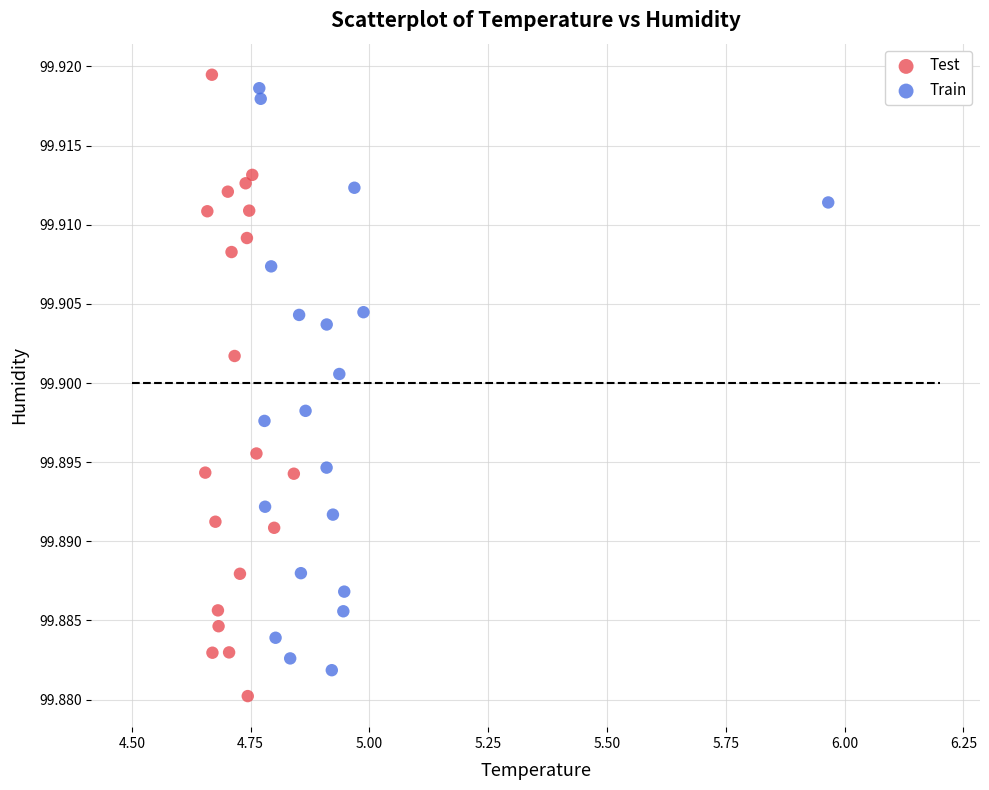

What are all the series names shown in the legend?

Test, Train